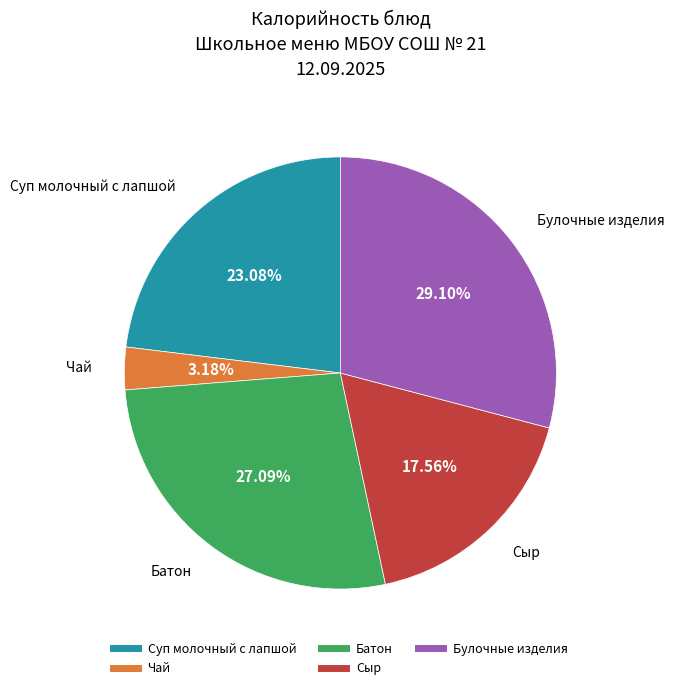

To the nearest percent, what is the average slice percentage?

20%